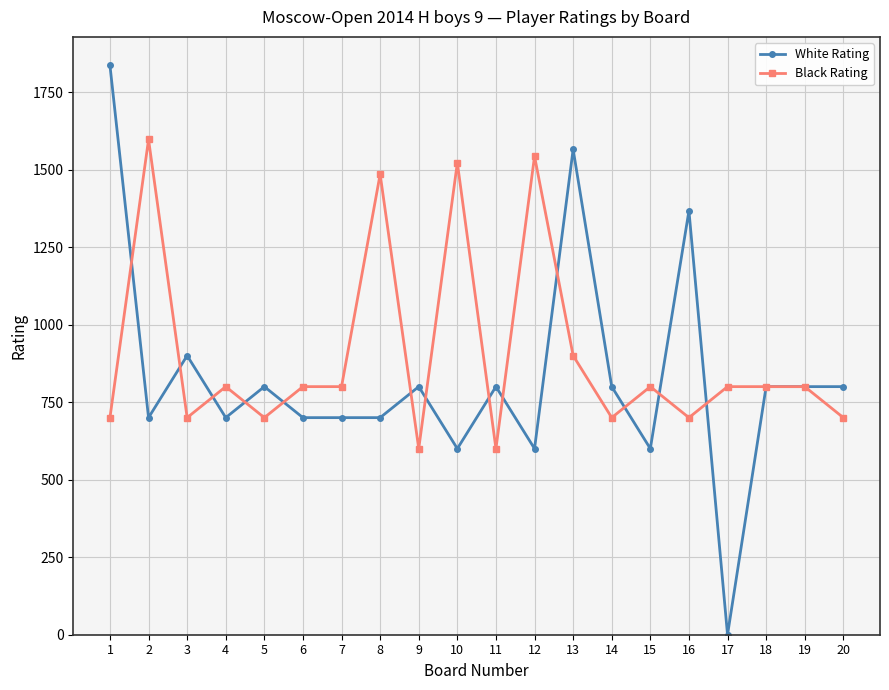

True or false: White Rating and Black Rating cross at least once.

True